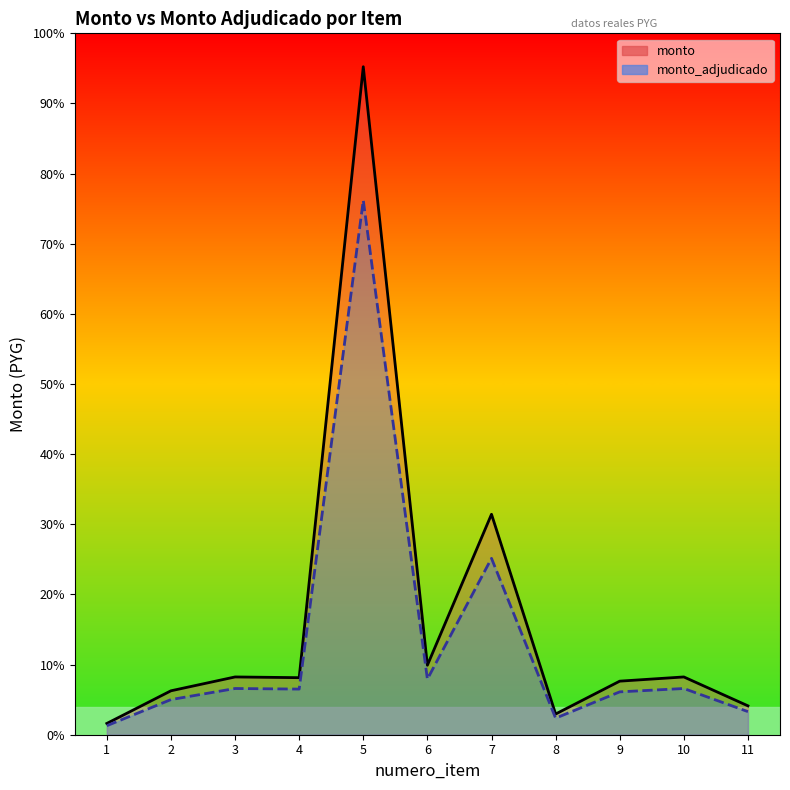

What are all the series names shown in the legend?

monto, monto_adjudicado